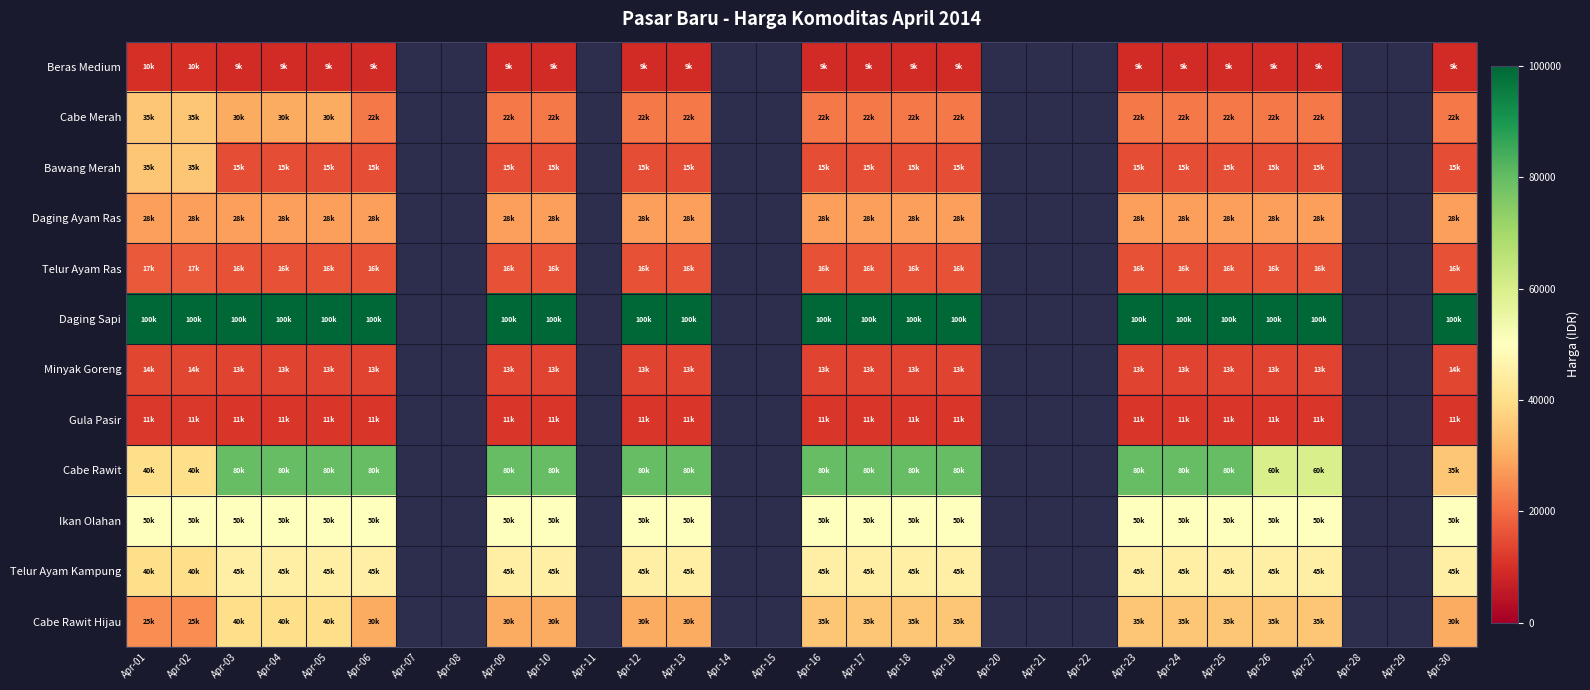

What is the total value across all series at Apr-10?

419300.0